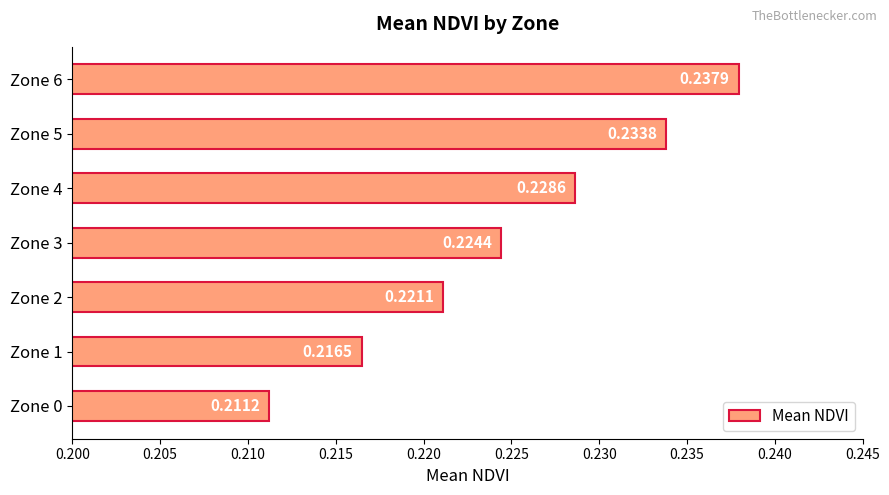

Between Zone 1 and Zone 3, which is larger?

Zone 3